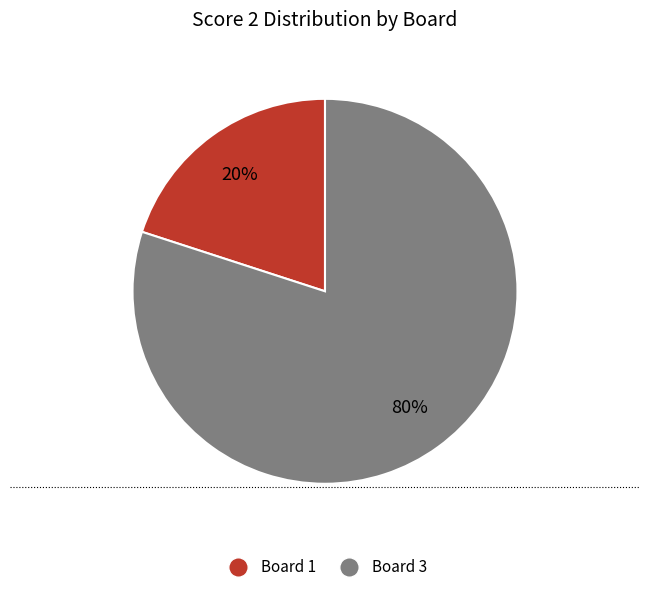

Count the number of slices in the pie.

2